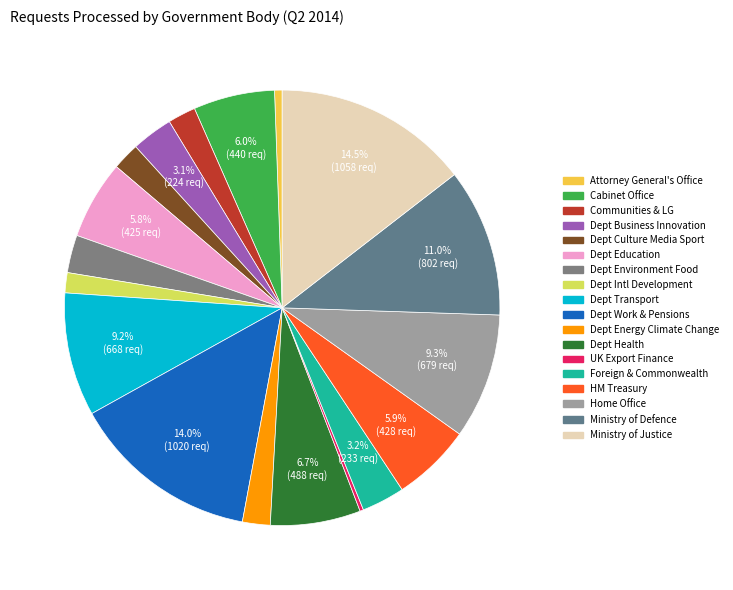

To the nearest percent, what is the difference between the Home Office and Cabinet Office slice percentages?

3%